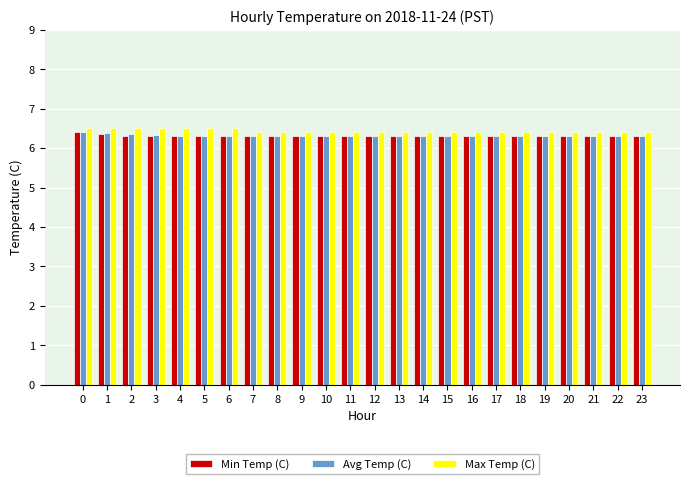

Count the number of data series in this chart.

3